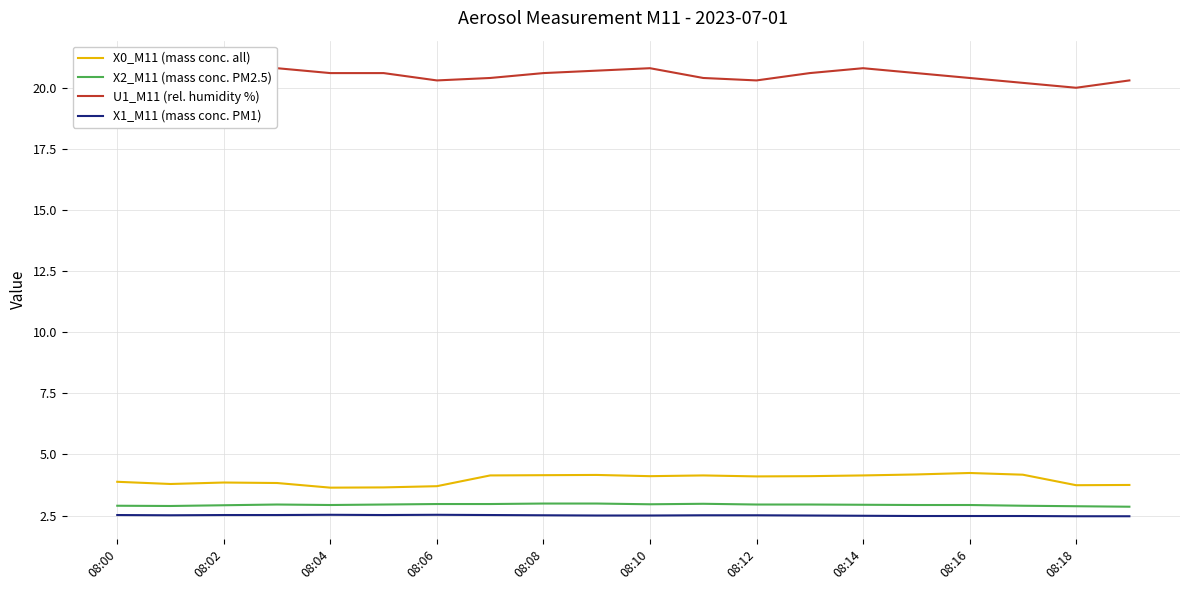

True or false: U1_M11 (rel. humidity %) has more than 0 interior local peaks.

True